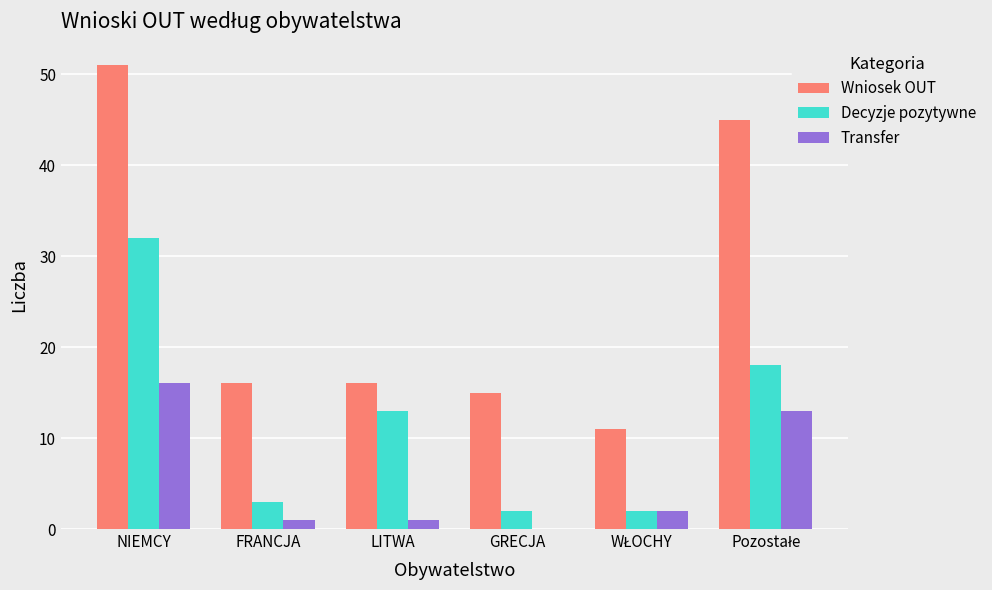

The Transfer series shows 0 at GRECJA. True or false?

True